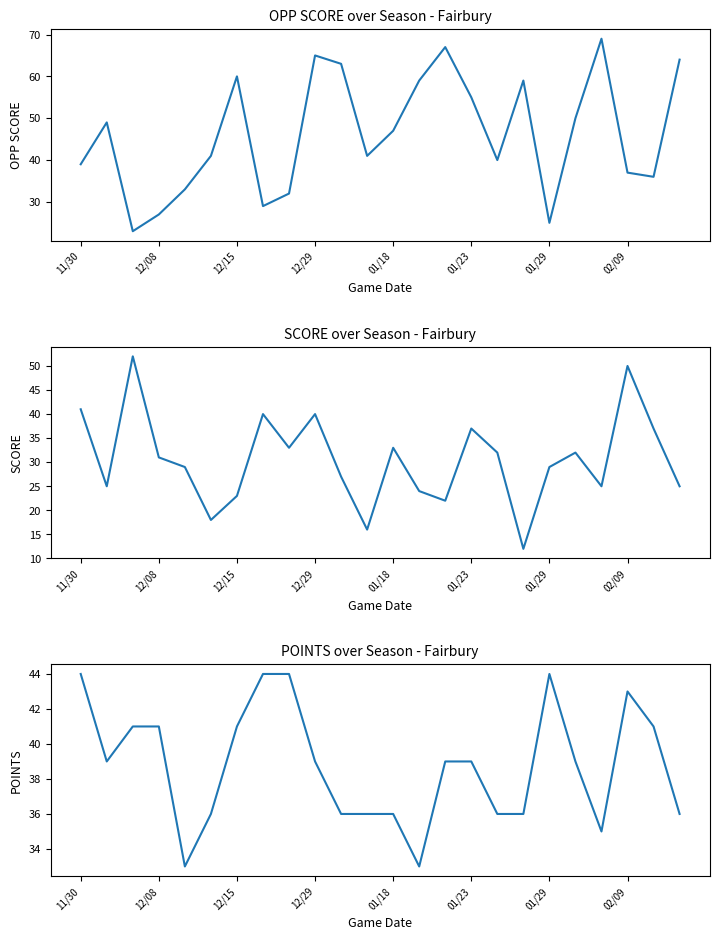

Is it true that SCORE equals 7 at 01/18?

False